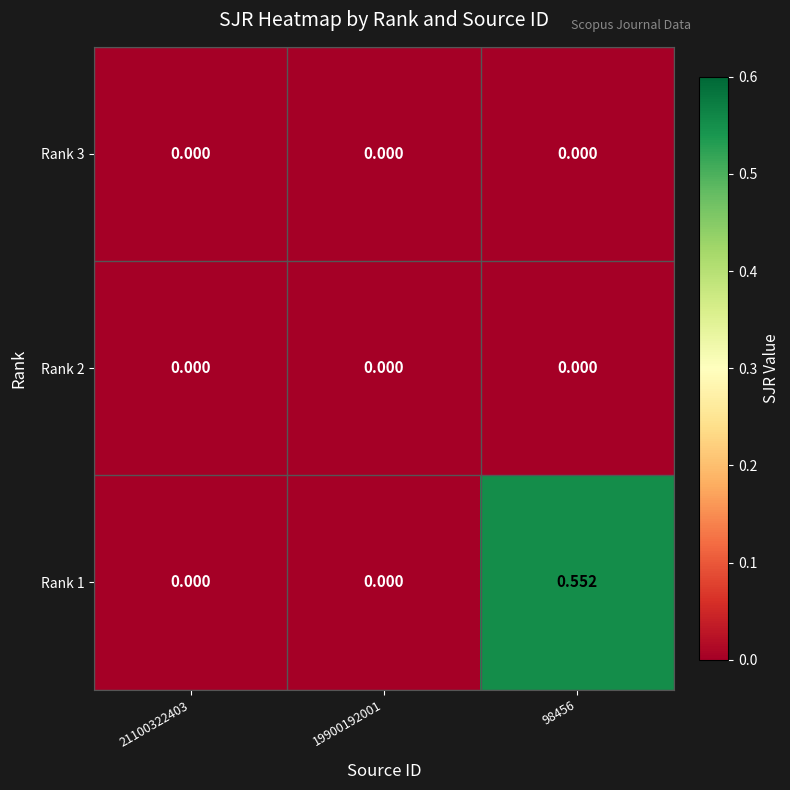

Is the value of Rank 2 at 21100322403 greater than the value of Rank 1 at 98456?

No